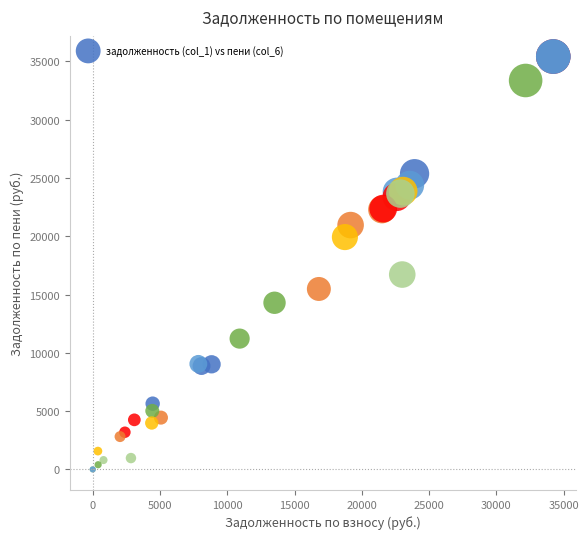

What Y value in the scatter plot is closest to 17706?

16712.9